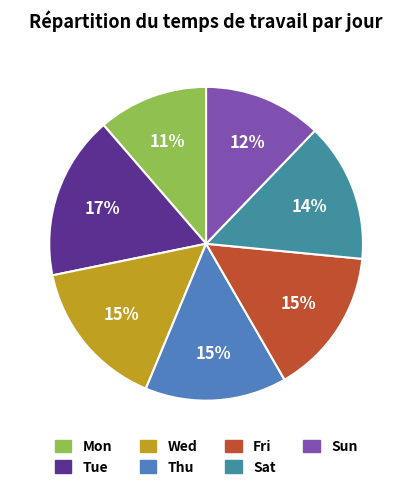

The Mon slice represents 5% of the pie. True or false?

False